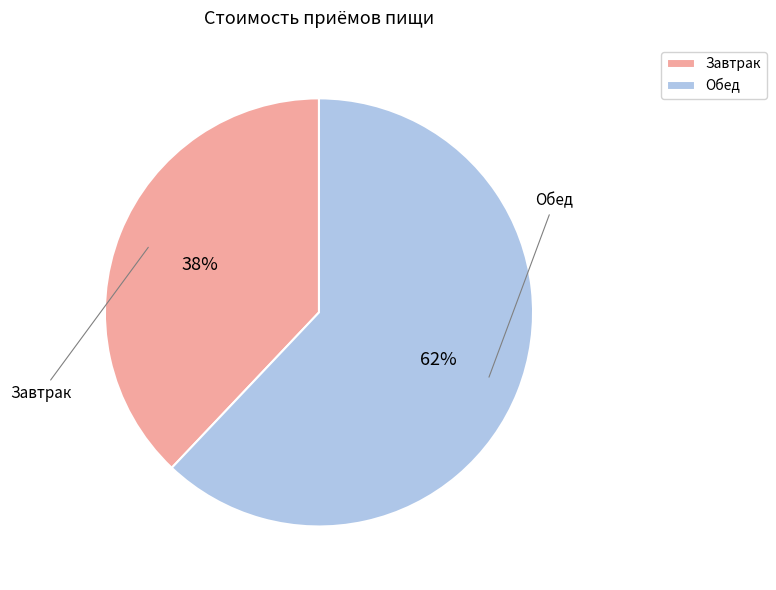

Combined, do Завтрак and Обед account for over 50%?

Yes